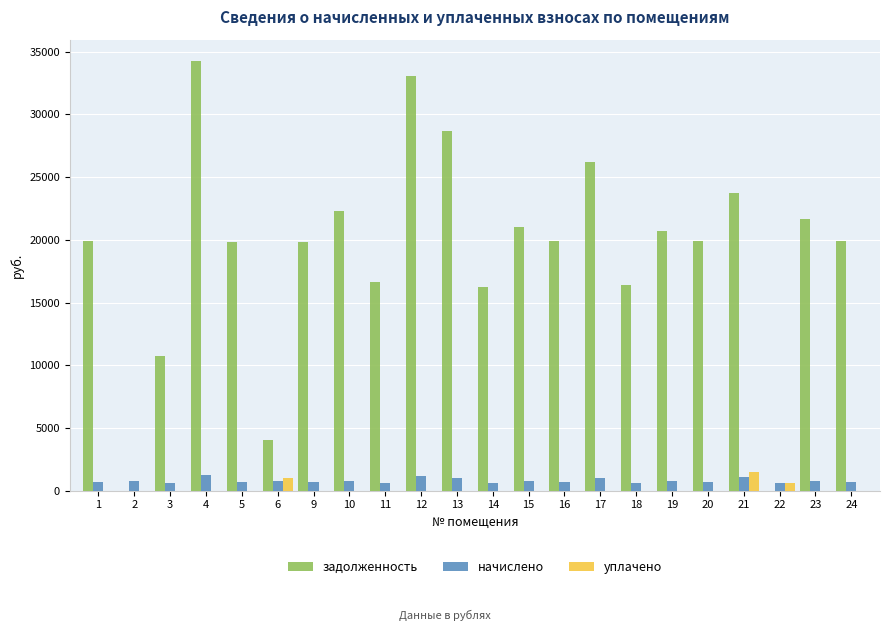

Which series has the largest total across all categories?

задолженность